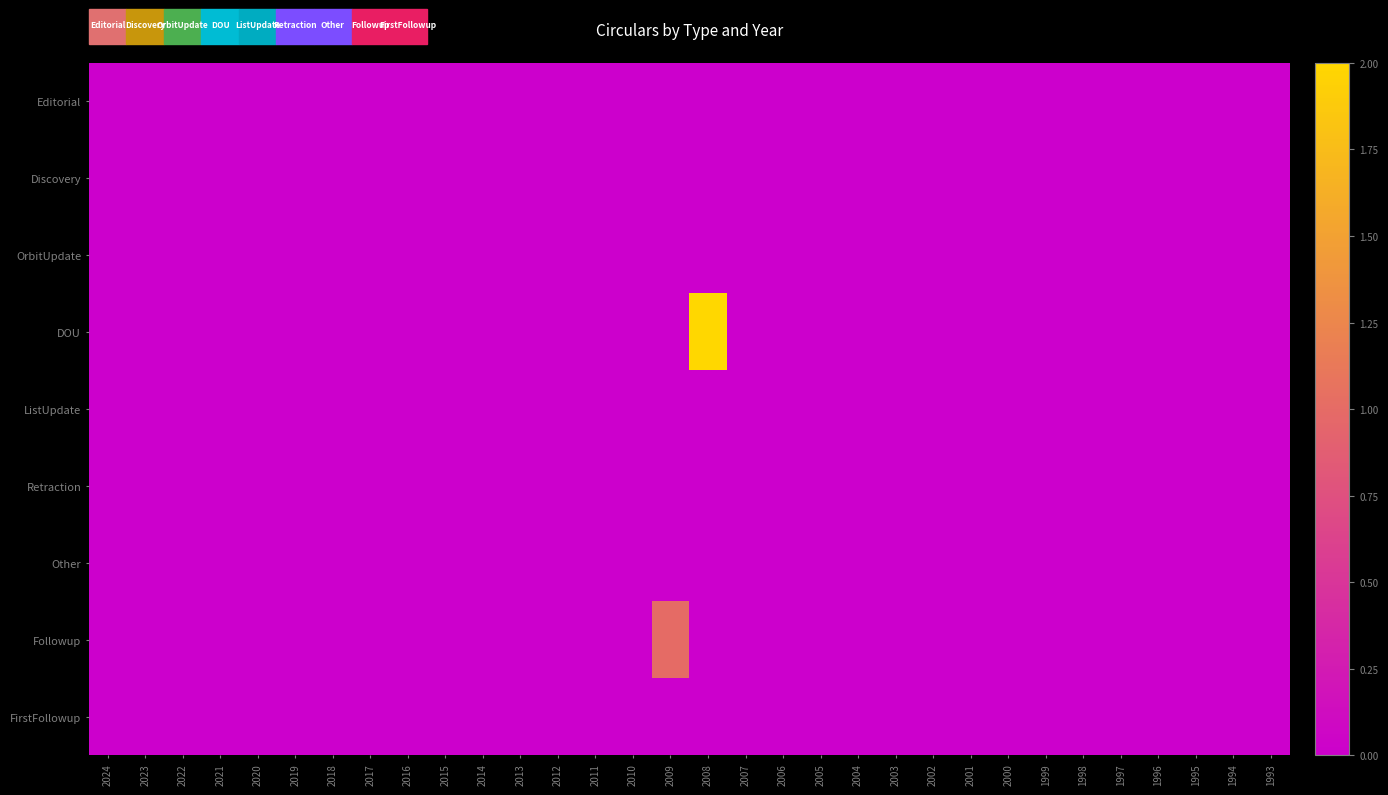

What is the greatest value displayed?

2